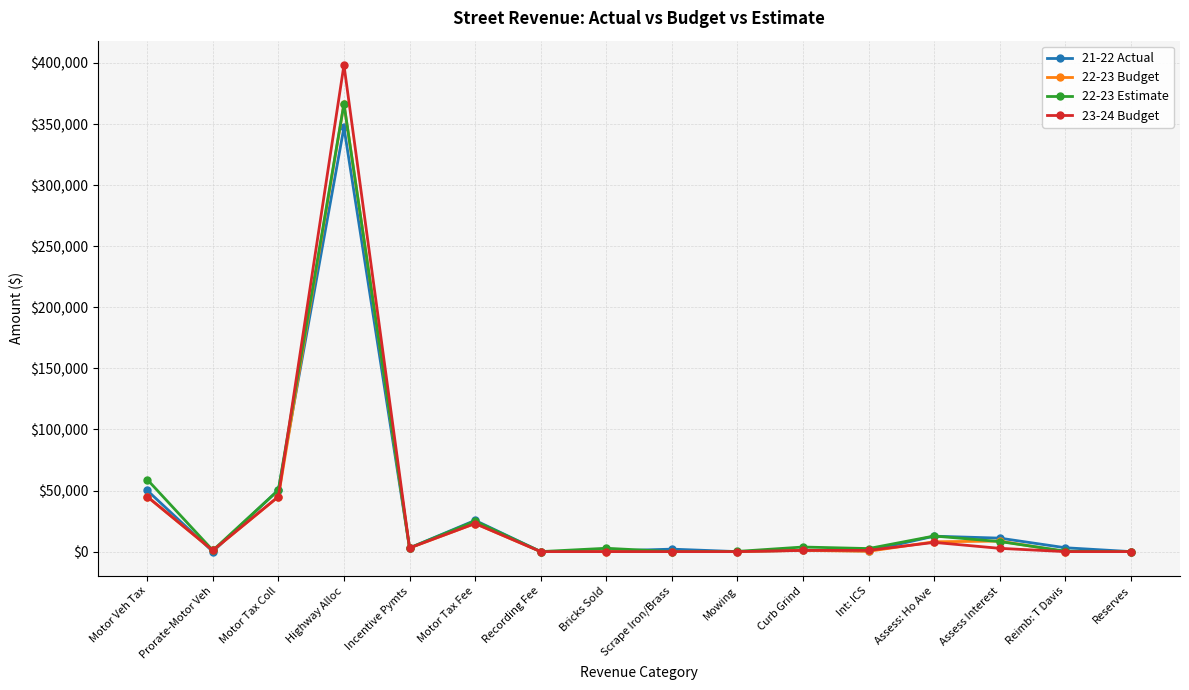

What is the label of the 14th point from the right?

Motor Tax Coll